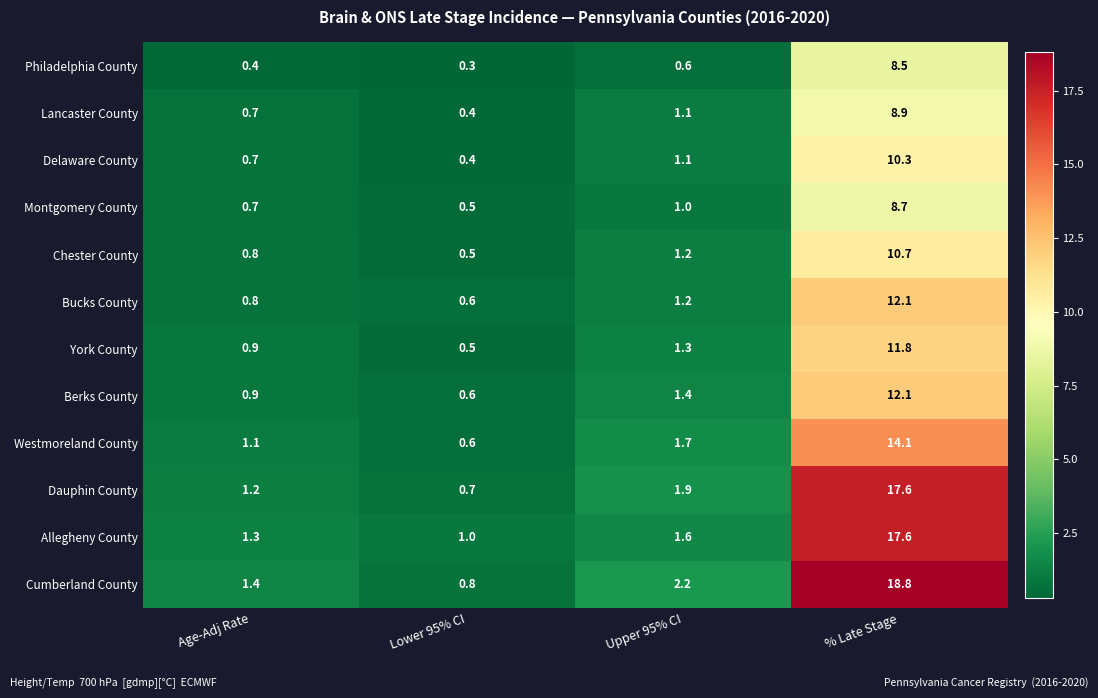

Which category has the lowest value across all series?

Lower 95% CI